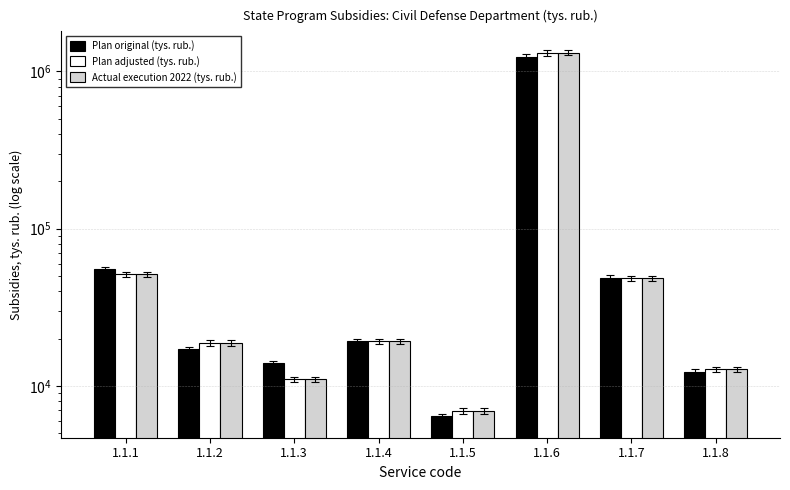

How many categories are shown in the chart?

8